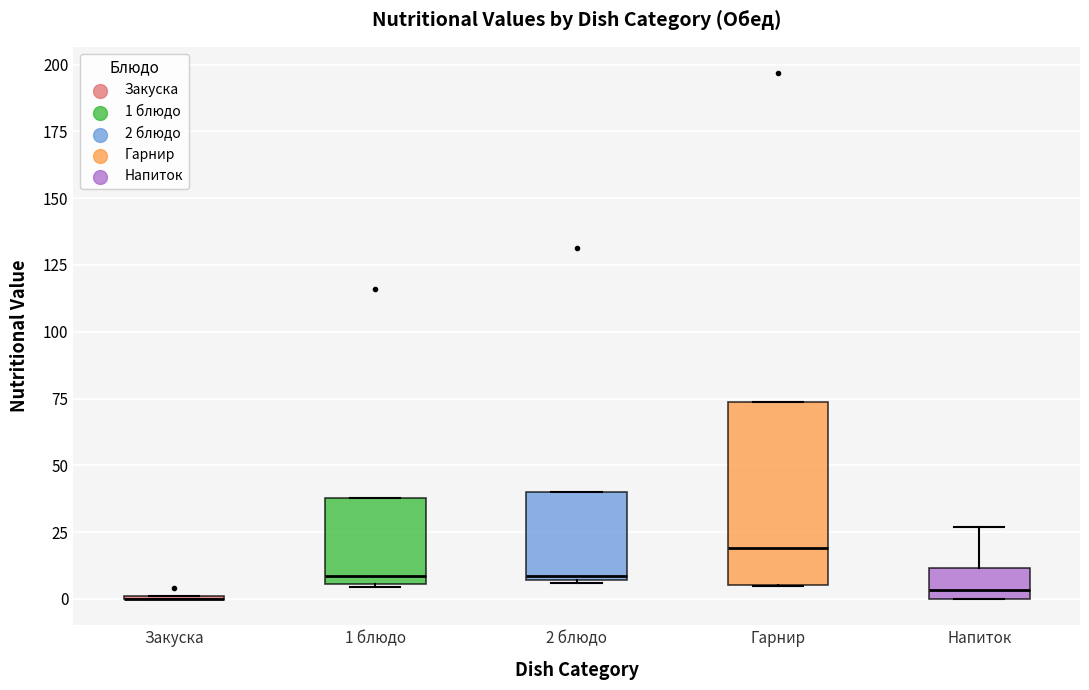

Comparing the boxes themselves (not the whiskers), which one is the tallest?

Гарнир